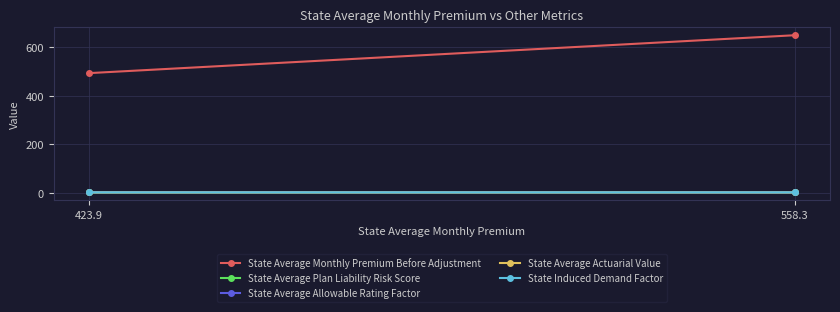

How many categories are shown in the chart?

2